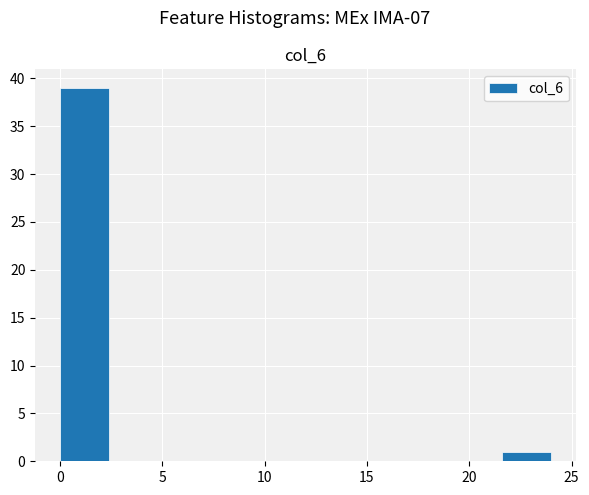

Reading left to right, transcribe this chart: for each bar, give the range it covers on the x-axis and its height. Neither the bar edges nor the heights are printed on the chart, so give them approximately, as read against the axes.

0.0 to 2.4: 39
2.4 to 4.8: 0
4.8 to 7.2: 0
7.2 to 9.6: 0
9.6 to 12.0: 0
12.0 to 14.4: 0
14.4 to 16.8: 0
16.8 to 19.2: 0
19.2 to 21.6: 0
21.6 to 24.0: 1